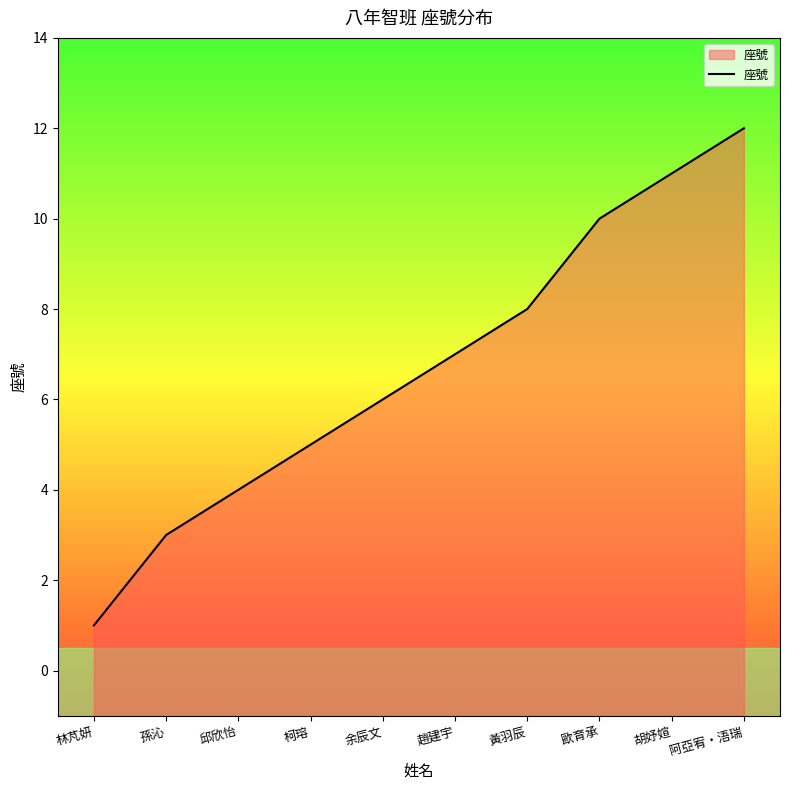

Reading right to left, list all the values displayed in this chart.

12	11	10	8	7	6	5	4	3	1